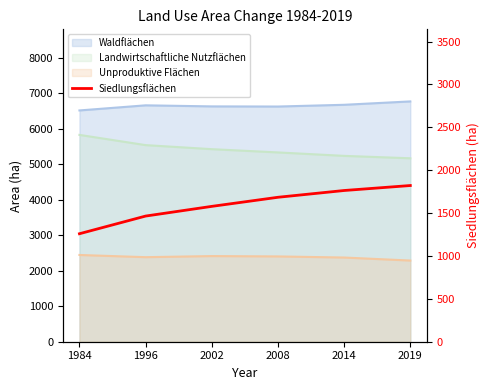

How many lines are shown in the chart?

1